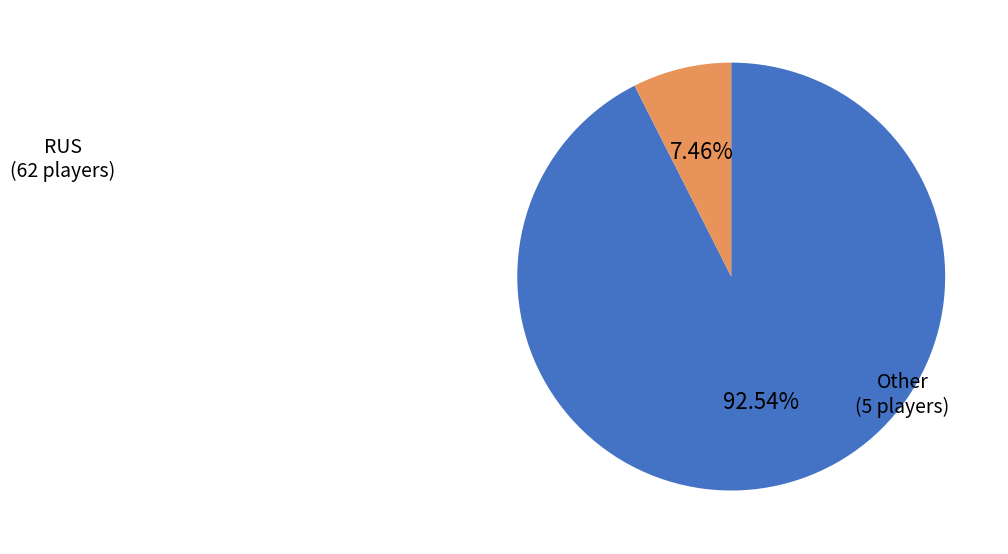

Is there a majority slice in this chart?

Yes